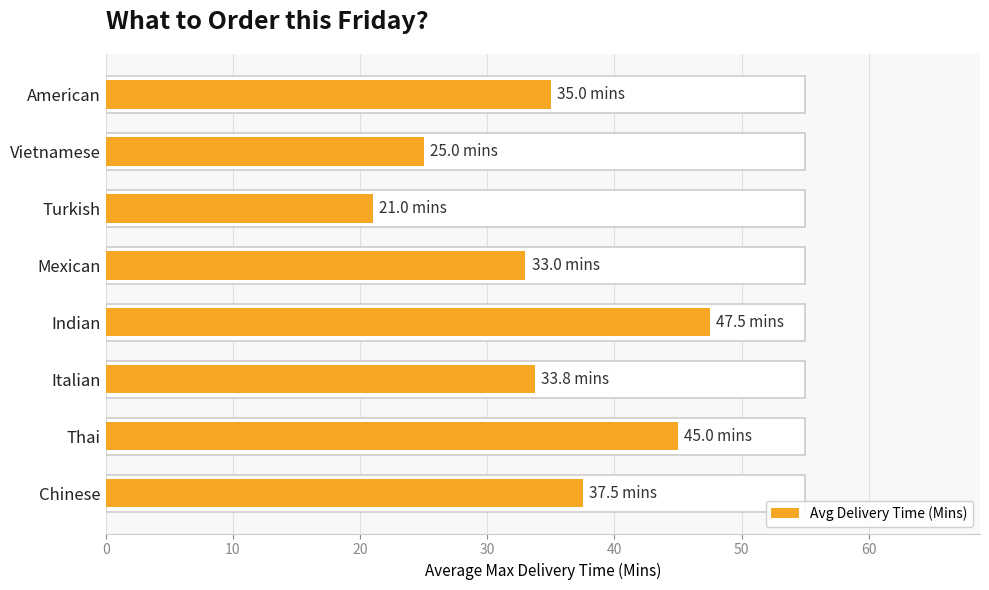

Reading right to left, what are all the values shown in this chart?

35.0	25.0	21.0	33.0	47.5	33.8	45.0	37.5